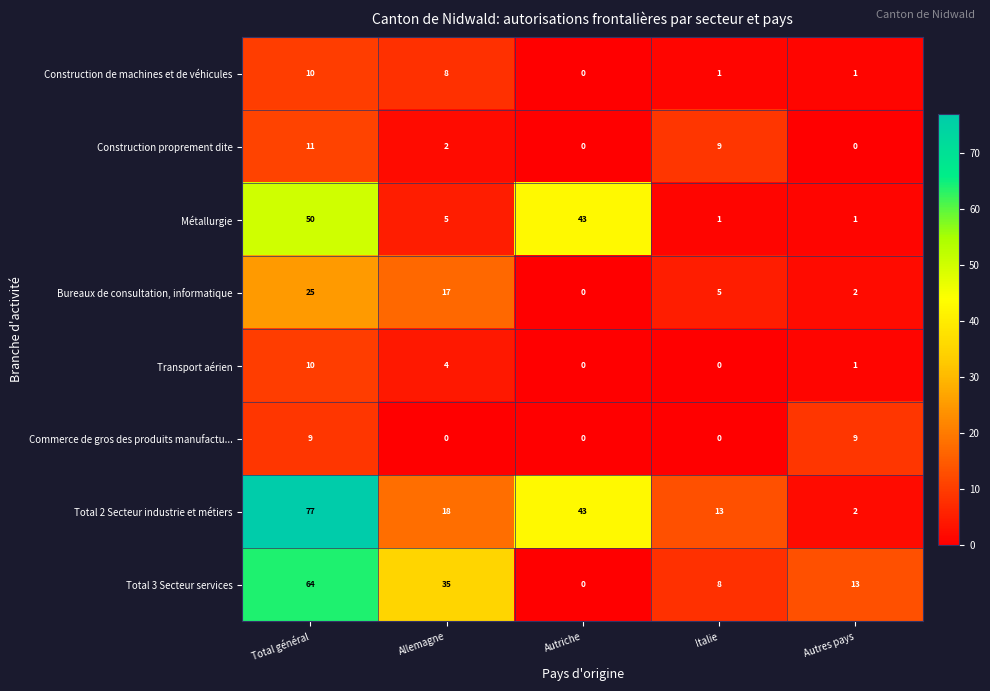

At how many categories does at least one series exceed 76?

1